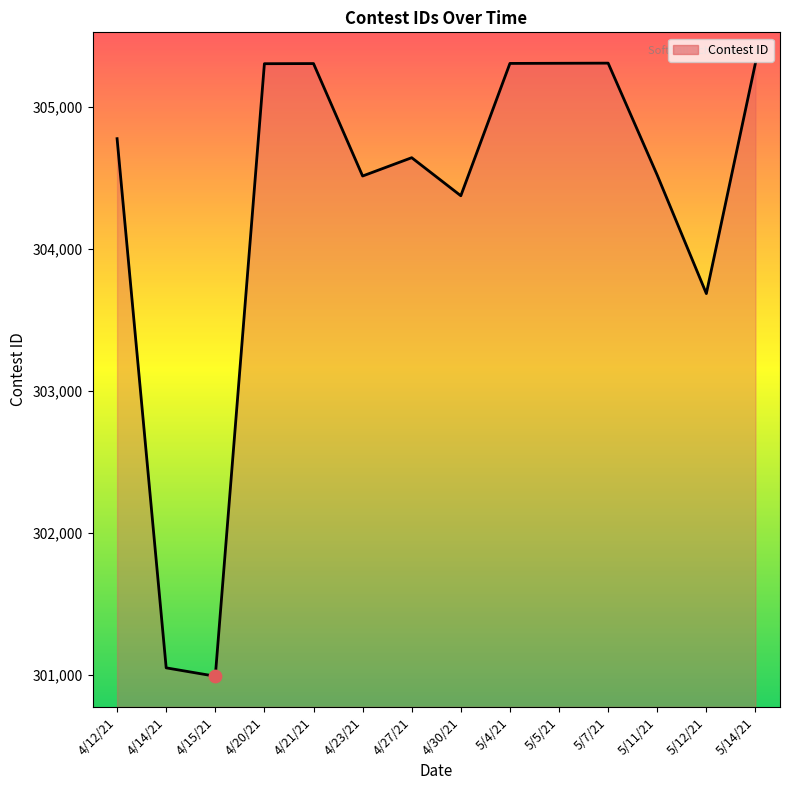

Between 4/27/21 and 5/4/21, which is larger?

5/4/21